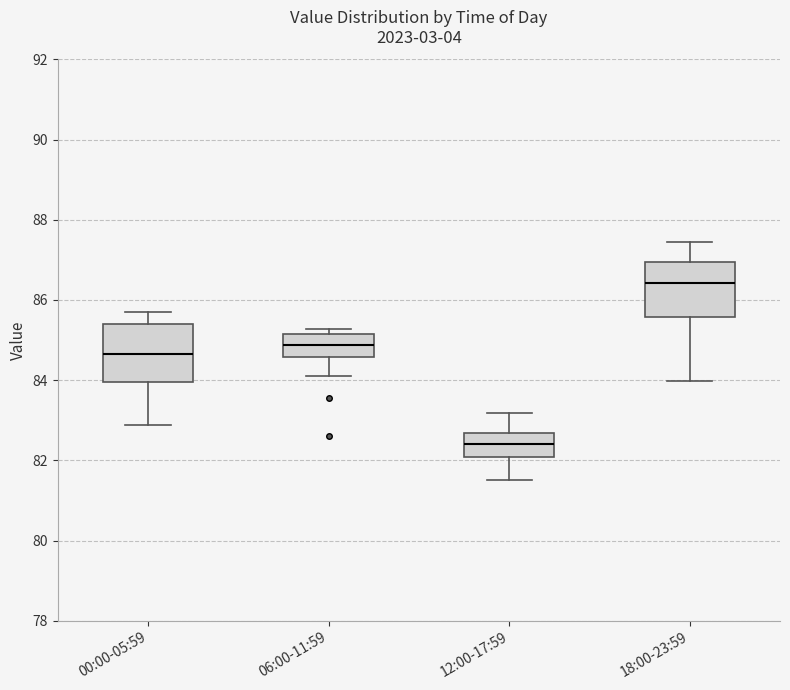

Reading left to right, transcribe this box plot: for each box, give where its median line is, the range the box spans, and where its two whiskers end, as read against the y-axis. The values are not printed on the chart, so give them approximately, as read against the axis.

00:00-05:59: median 84.6, box 84.0 to 85.4, whiskers 82.8 to 85.8
06:00-11:59: median 84.8, box 84.6 to 85.2, whiskers 84.2 to 85.2 (just above the box's upper edge)
12:00-17:59: median 82.4, box 82.0 to 82.6, whiskers 81.6 to 83.2
18:00-23:59: median 86.4, box 85.6 to 87.0, whiskers 84.0 to 87.4